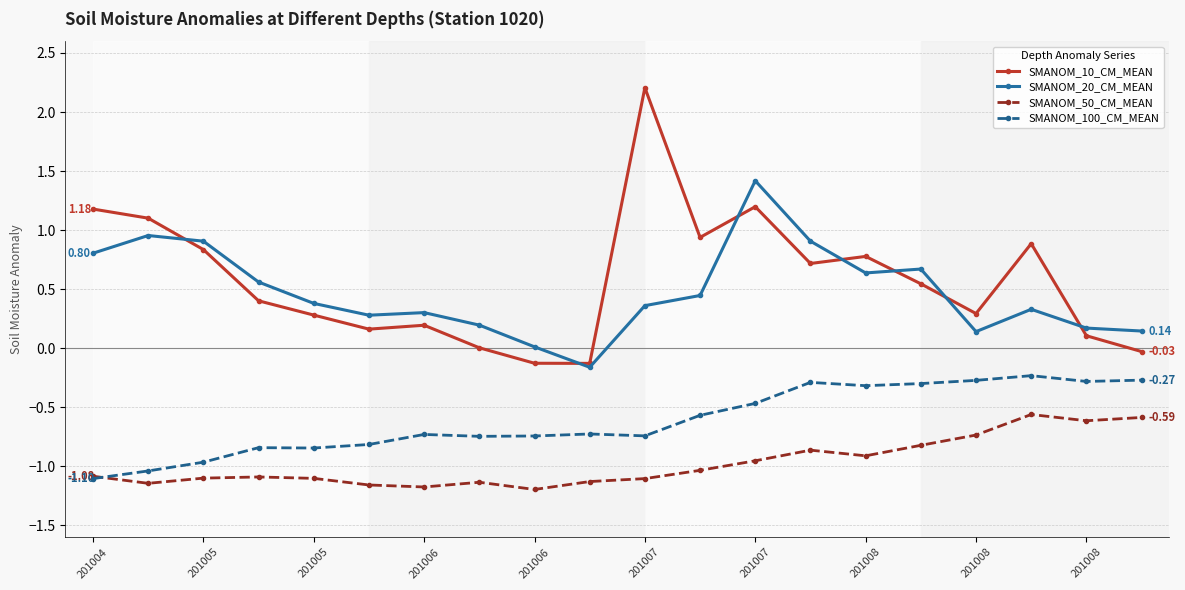

True or false: SMANOM_50_CM_MEAN has more than 1 interior local peaks.

True